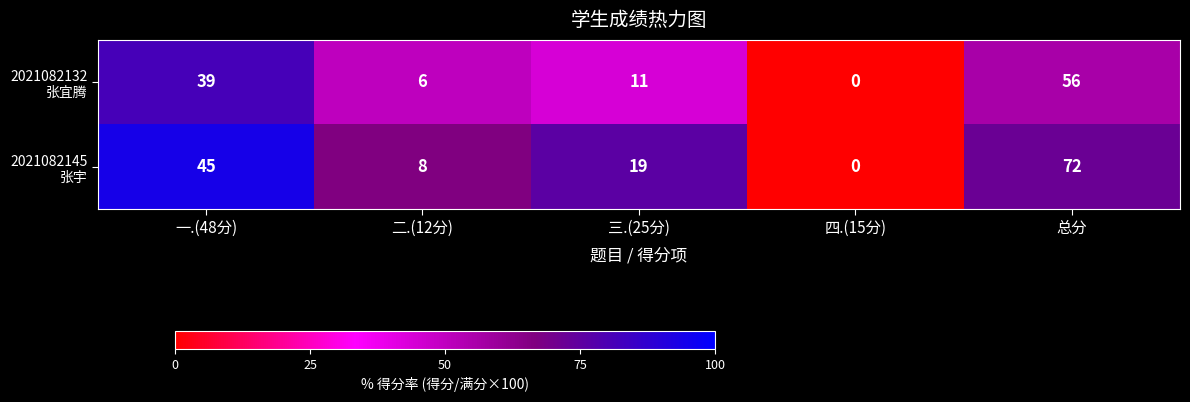

How many data points does each series have?

5